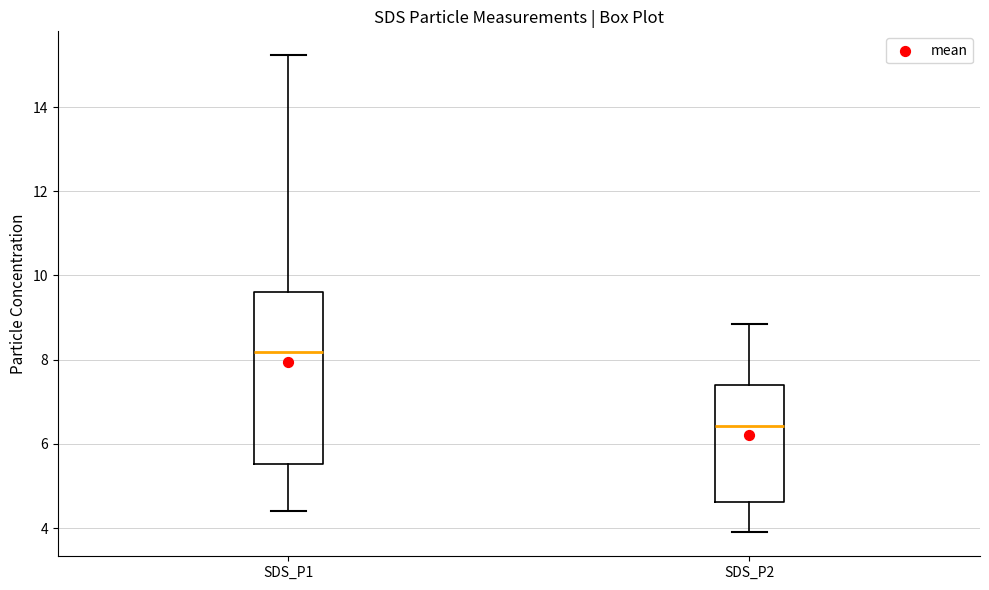

Where does the upper whisker of the box for SDS_P2 end on the y-axis? The values are not printed on the chart, so give them approximately, as read against the axis.

8.8